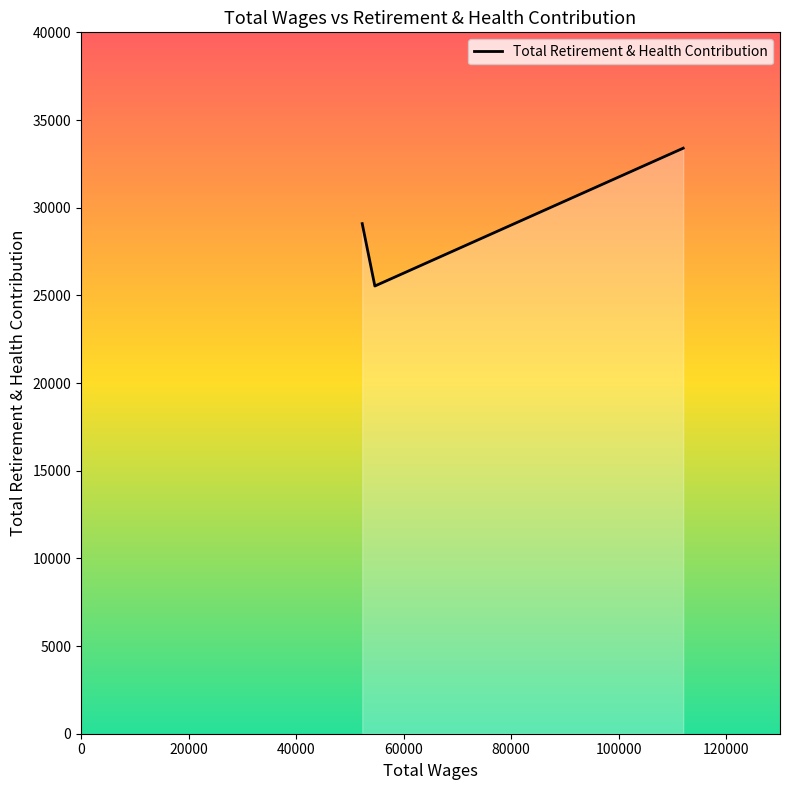

What is the maximum value shown in the chart?

33392